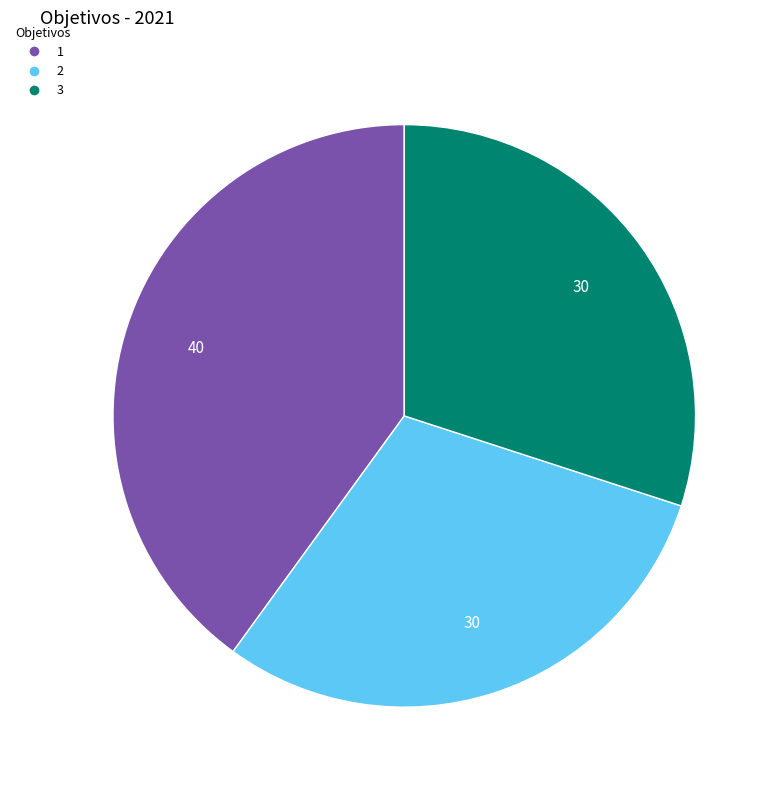

Is there a majority slice in this chart?

No